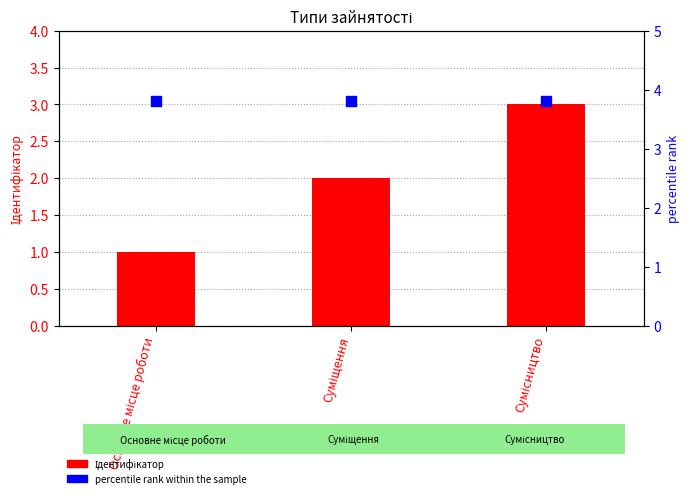

What is the total value across all series at Суміщення?

5.8